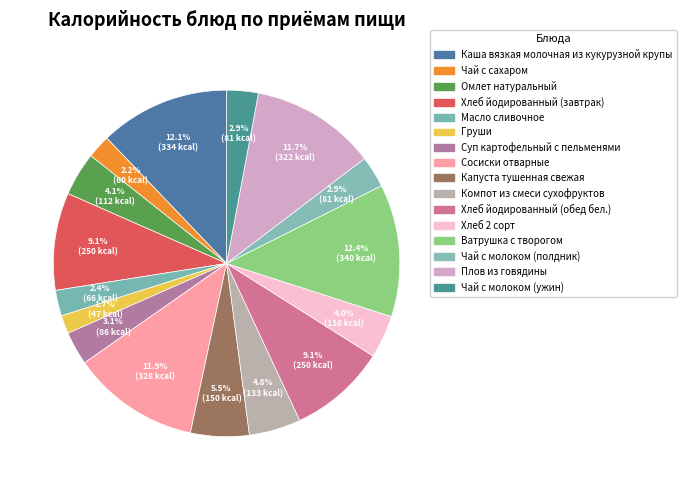

How many segments does this pie chart have?

16